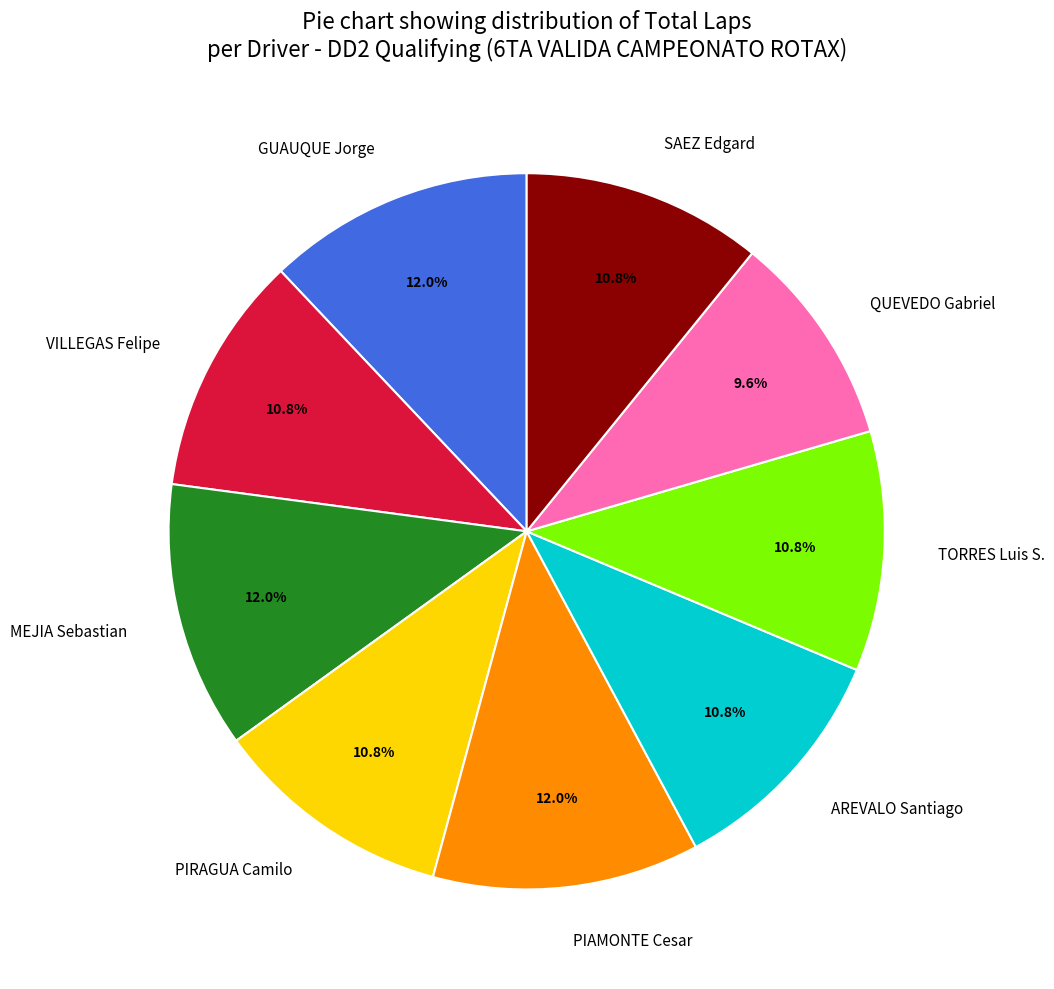

To the nearest percent, what portion does TORRES Luis S. represent?

11%